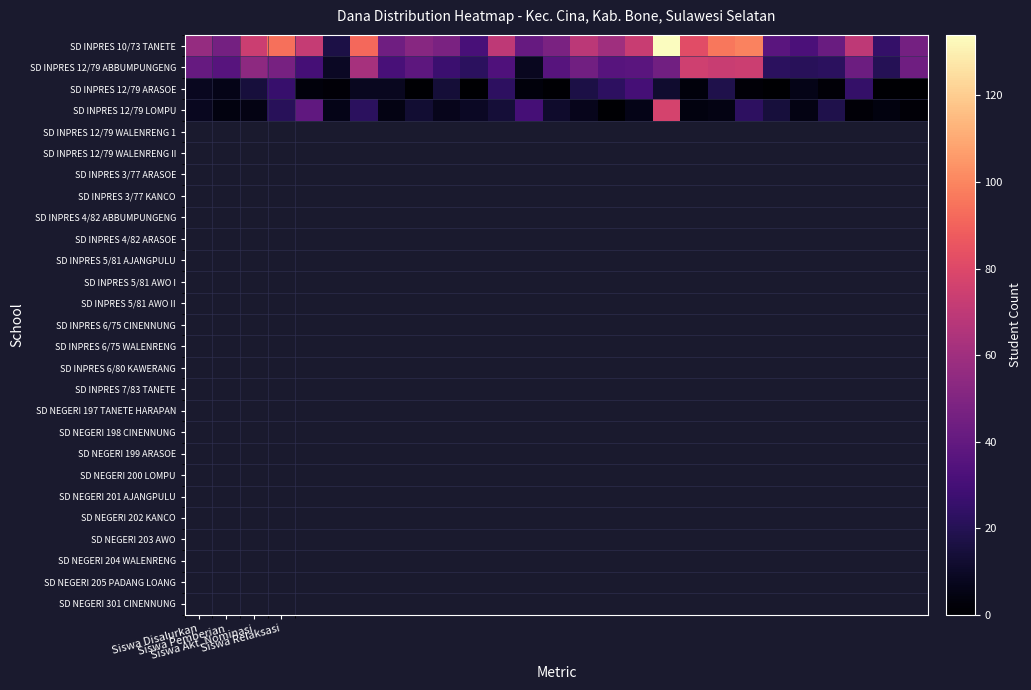

How many series are shown in this chart?

4